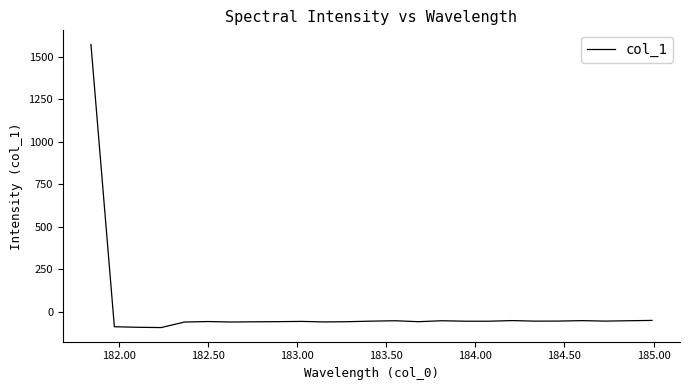

How many lines are shown in the chart?

1